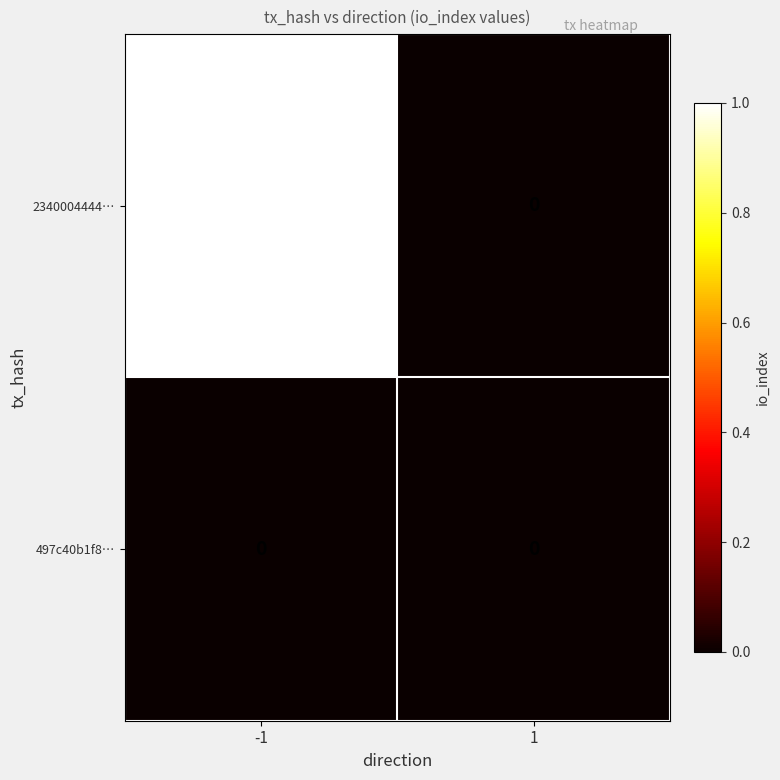

Rank the series by their maximum value, from lowest to highest.

497c40b1f8…, 2340004444…